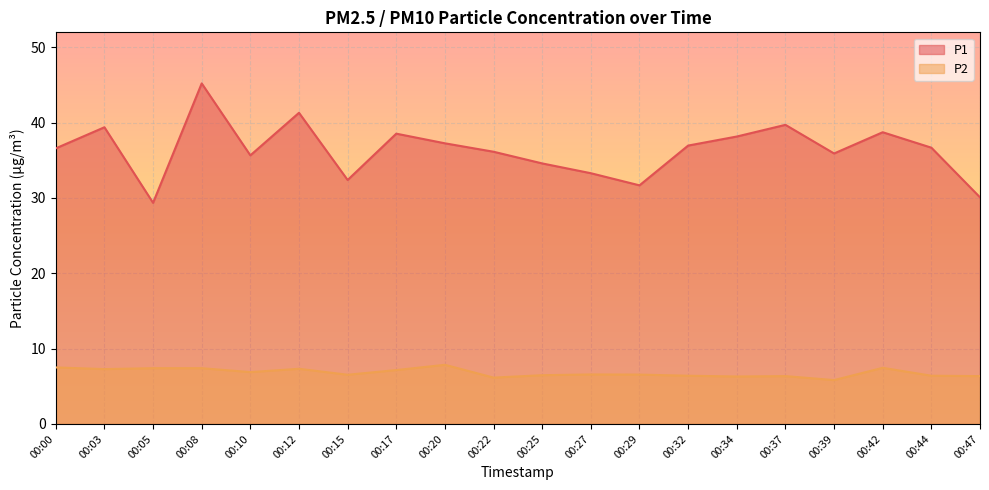

At how many categories does at least one series exceed 35?

14